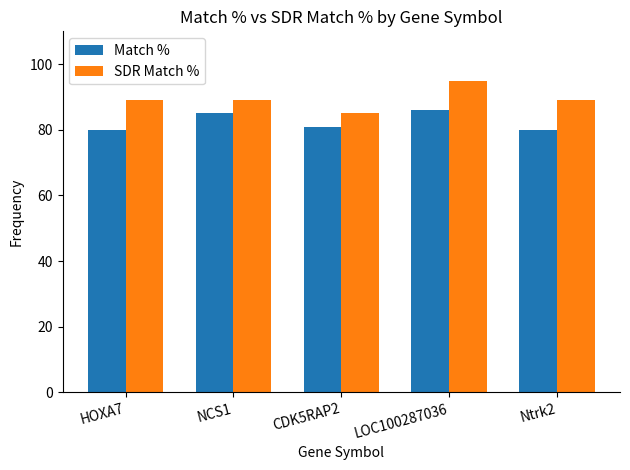

List the series in order of their peak value, highest first.

SDR Match %, Match %